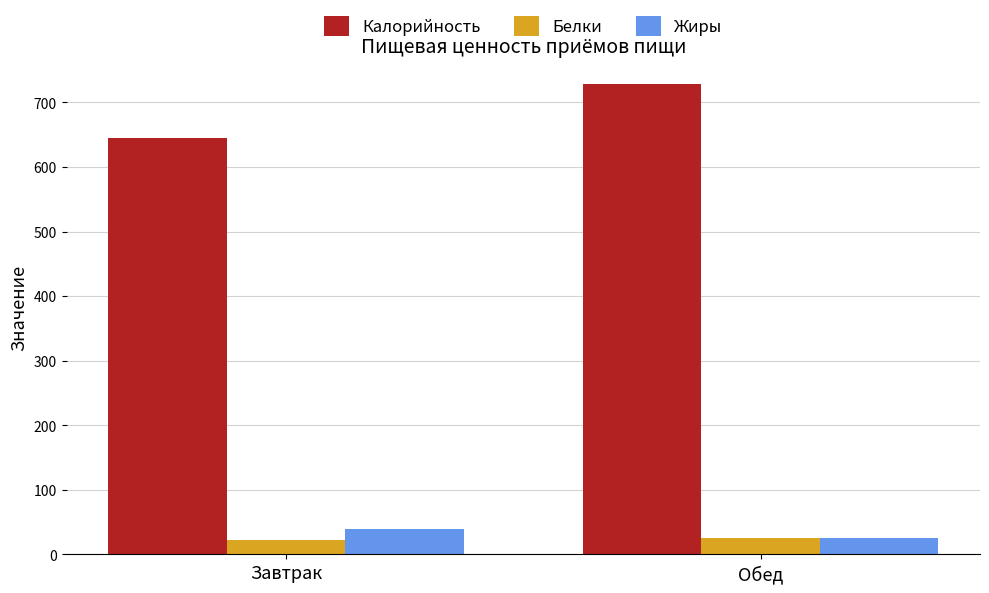

What are all the series names shown in the legend?

Калорийность, Белки, Жиры